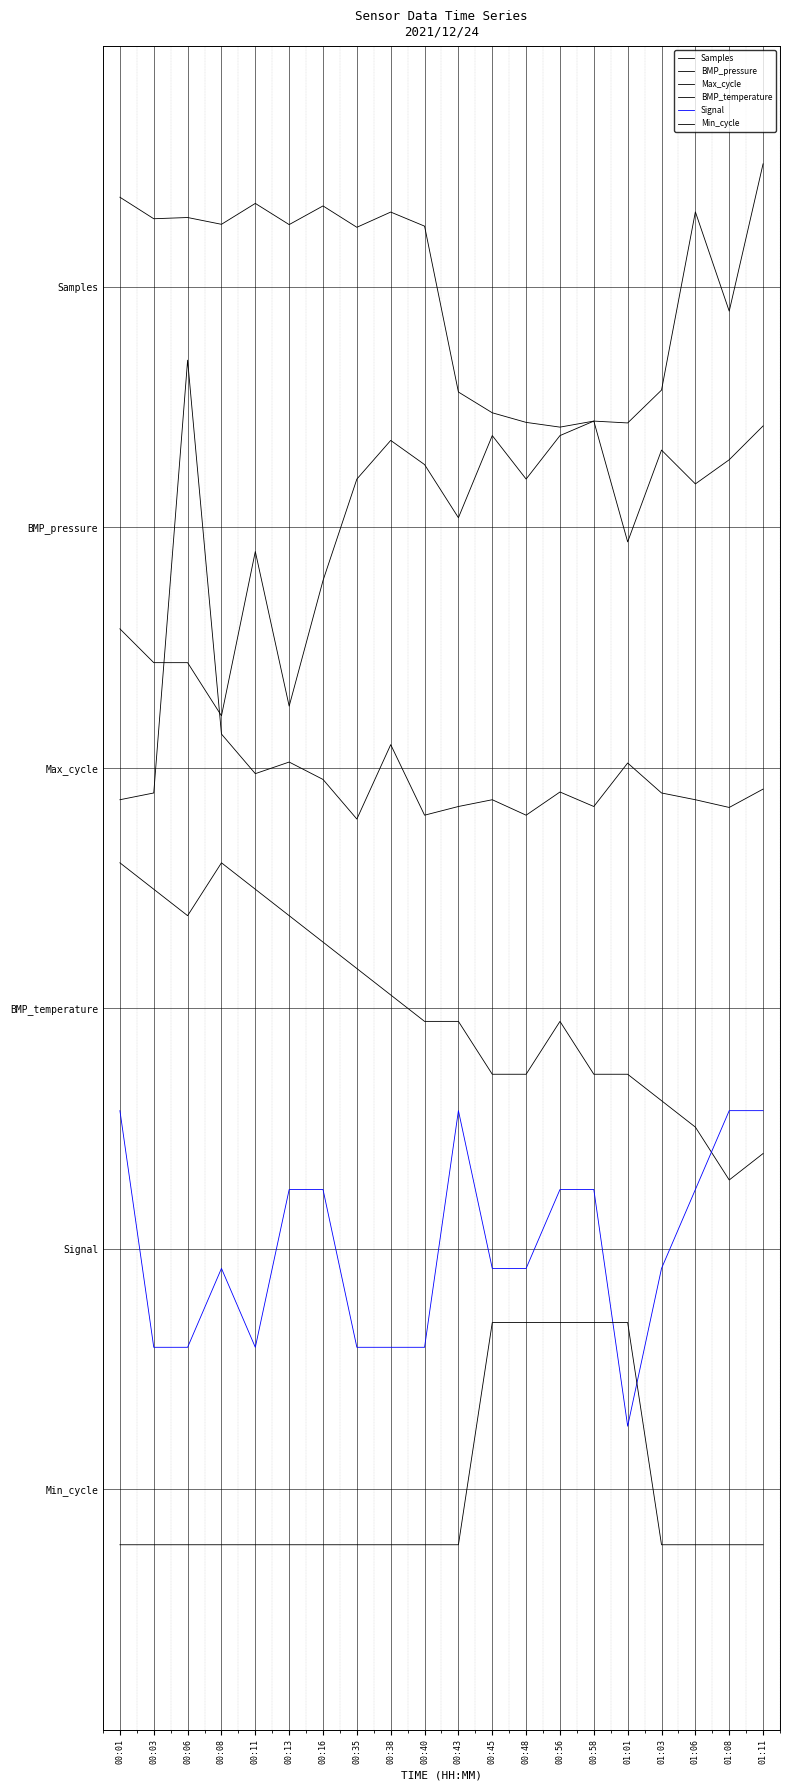

The BMP_temperature series shows 2.8 at 00:01. True or false?

False